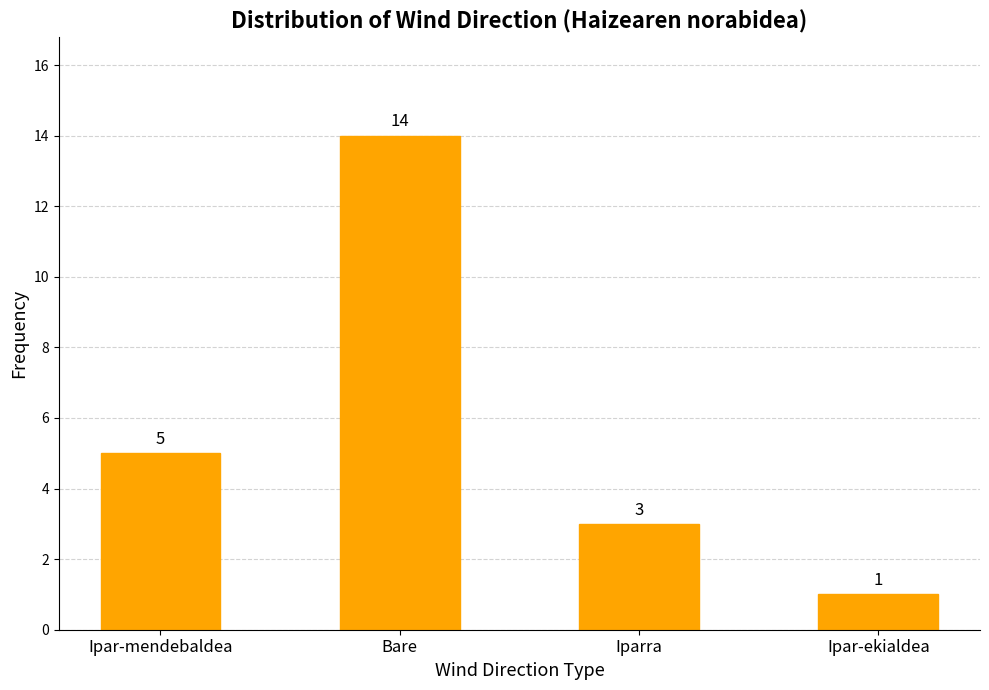

Is it true that the value at Bare is 22?

False